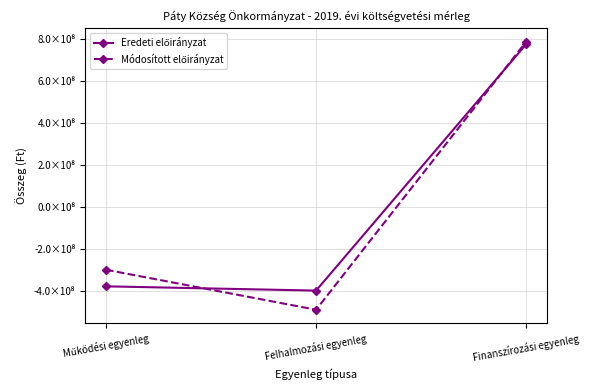

List the labels in order of Eredeti előirányzat value, smallest first.

Felhalmozási egyenleg, Működési egyenleg, Finanszírozási egyenleg